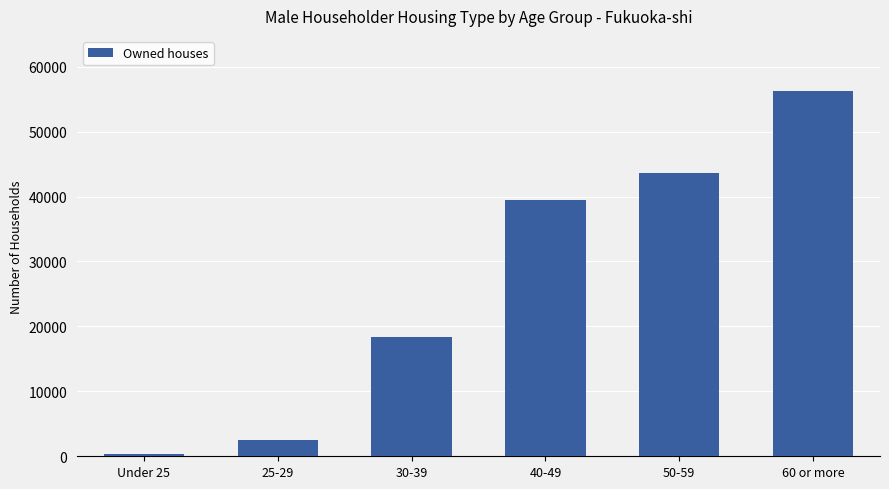

At which label is the value closest to 28350?

30-39